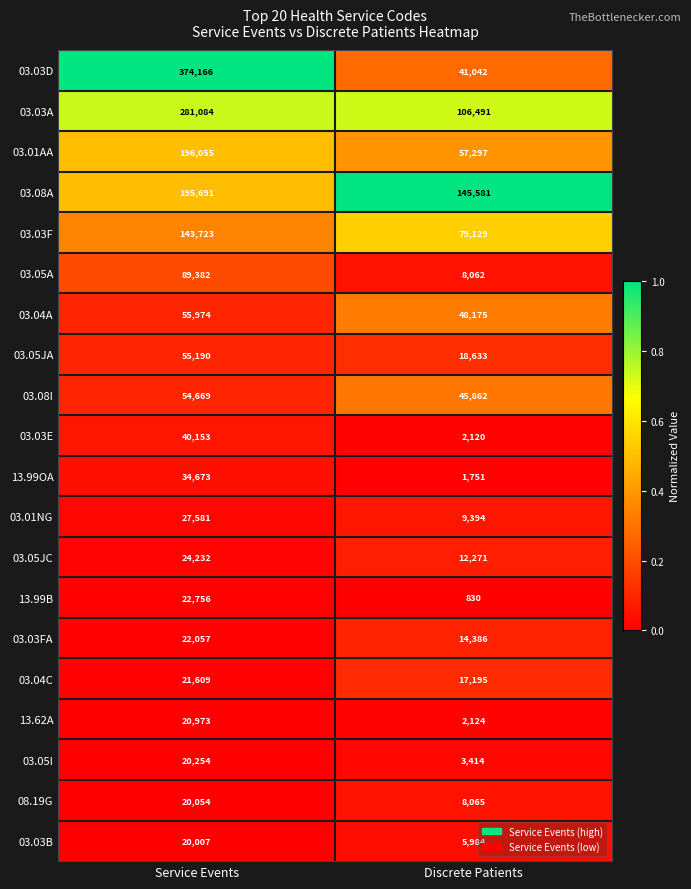

How many distinct data groups are displayed?

20